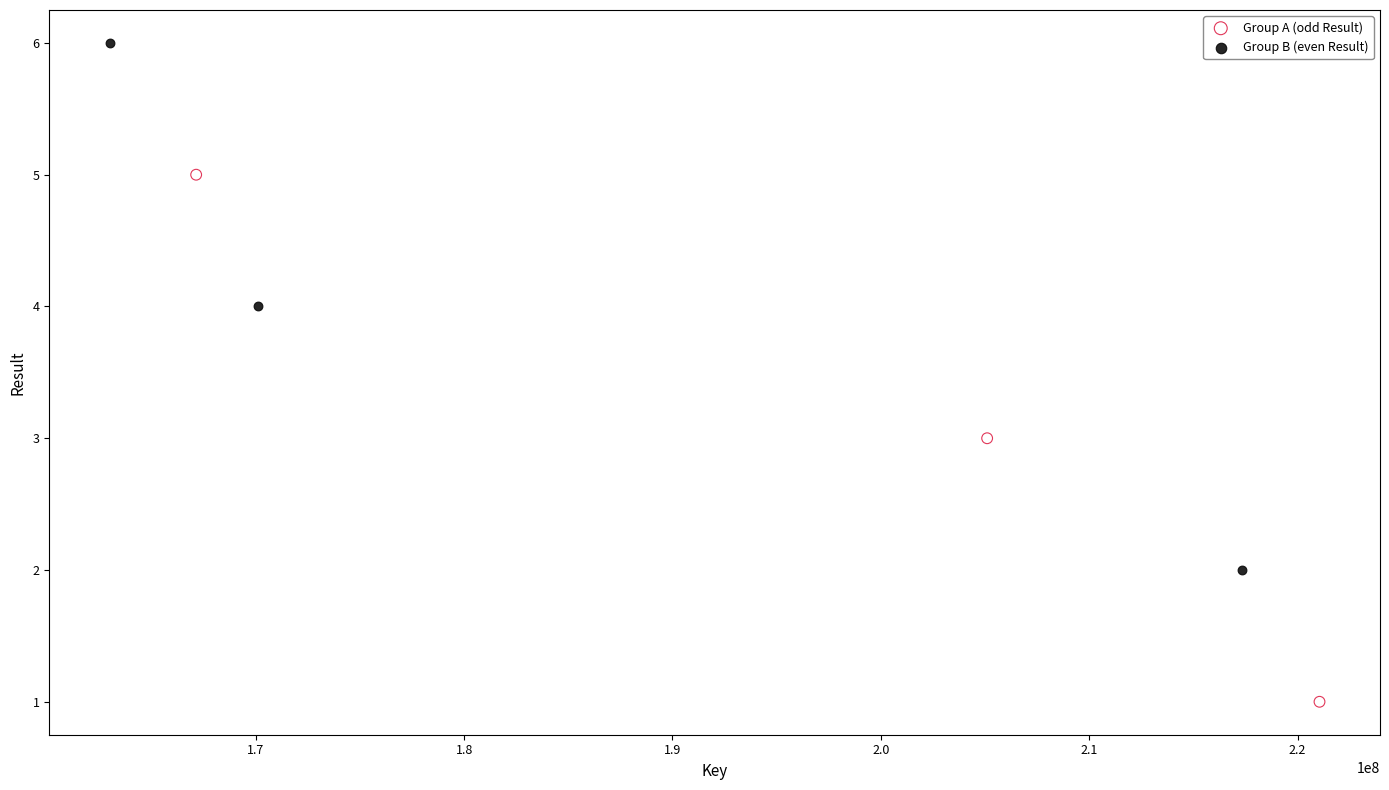

Which series reaches the minimum Y coordinate?

Group A (odd Result)